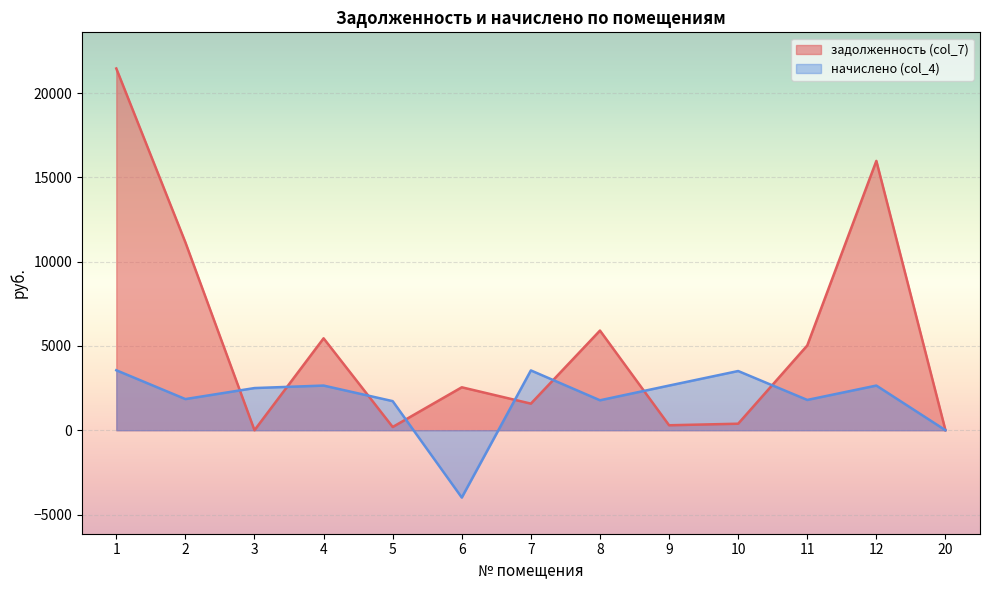

Is the value of начислено (col_4) at 11 greater than the value of задолженность (col_7) at 5?

Yes